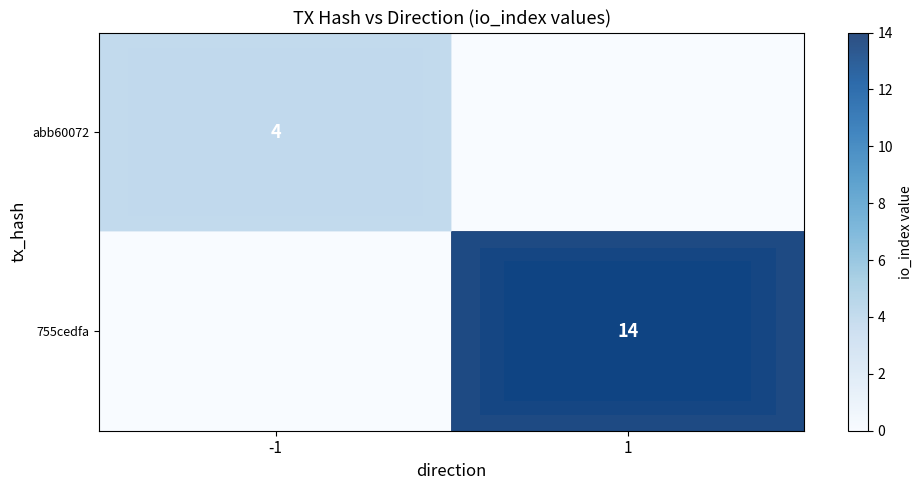

The abb60072 series shows 2 at -1. True or false?

False